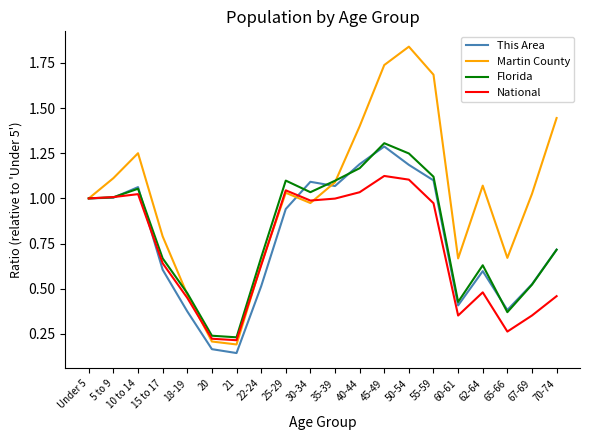

List the series in order of their peak value, lowest first.

National, This Area, Florida, Martin County